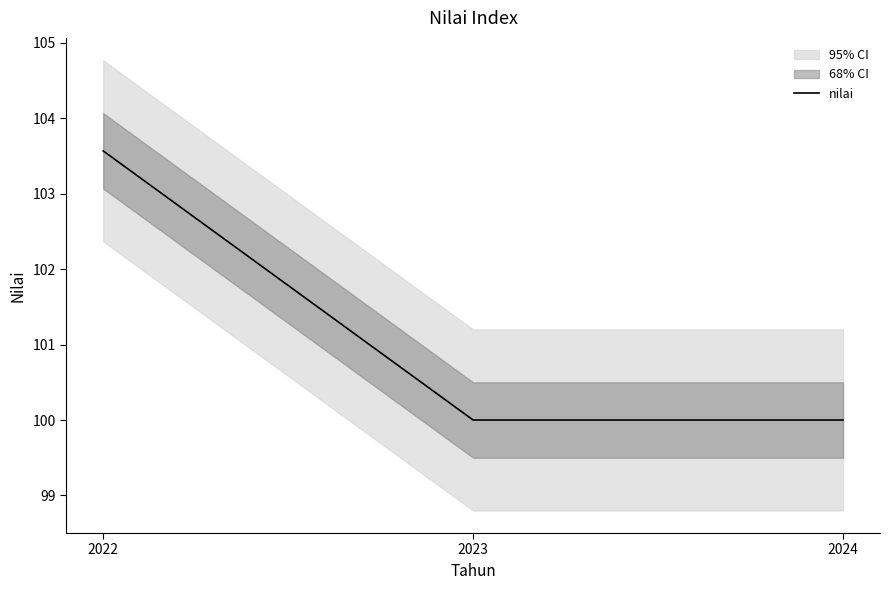

Reading left to right, extract all data points from this chart.

103.6	100.0	100.0